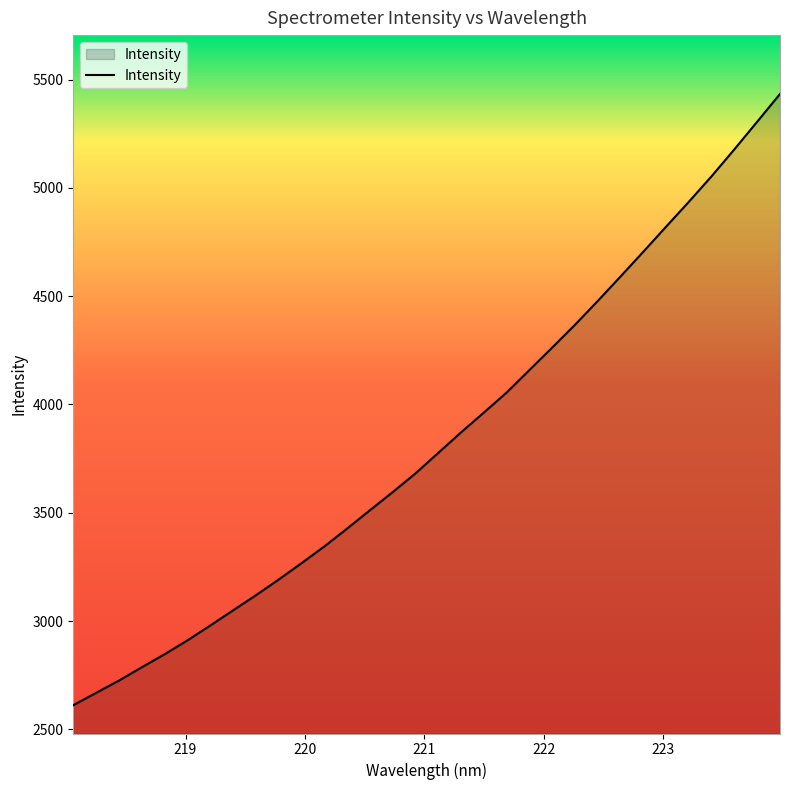

What is the smallest value displayed?

2612.0